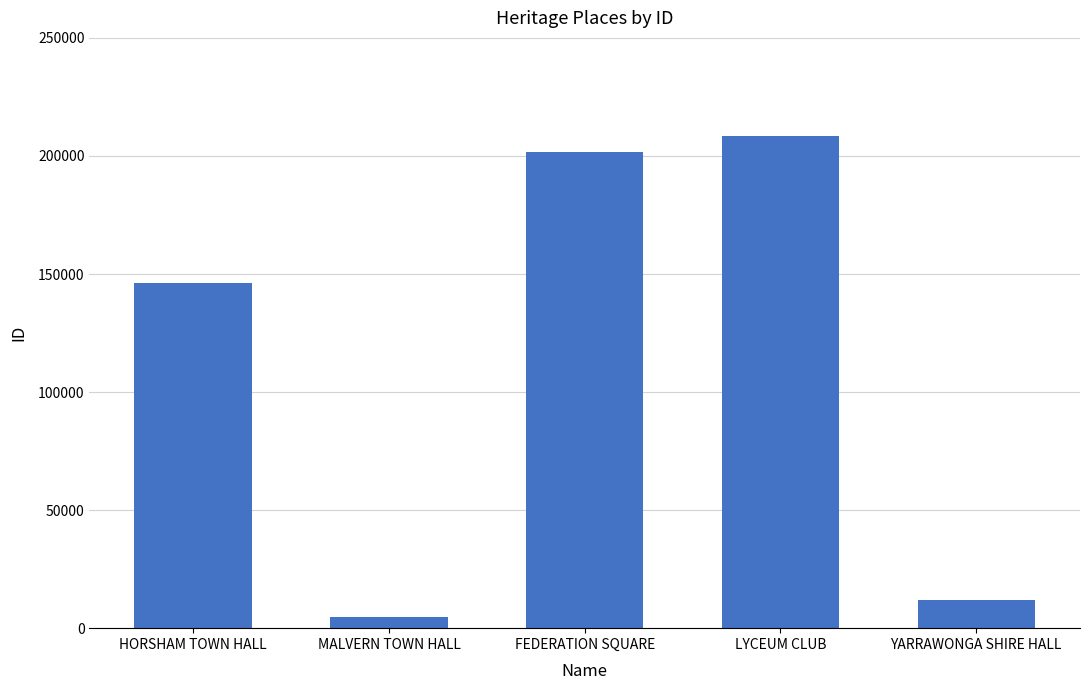

How many bars are there in total?

5